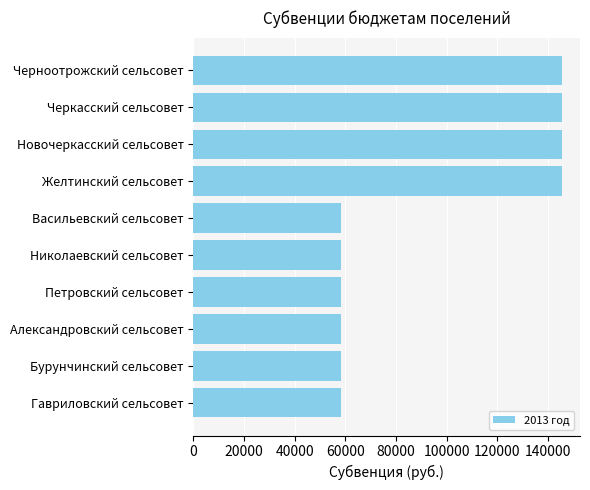

The value at Александровский сельсовет is 81841. True or false?

False